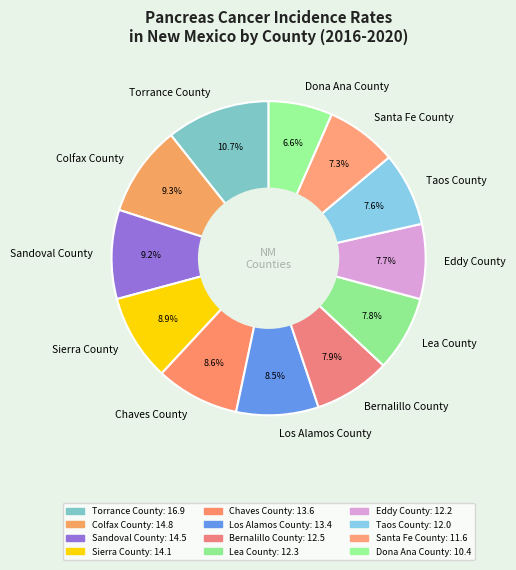

Is it true that Taos County is 8% of the pie?

True